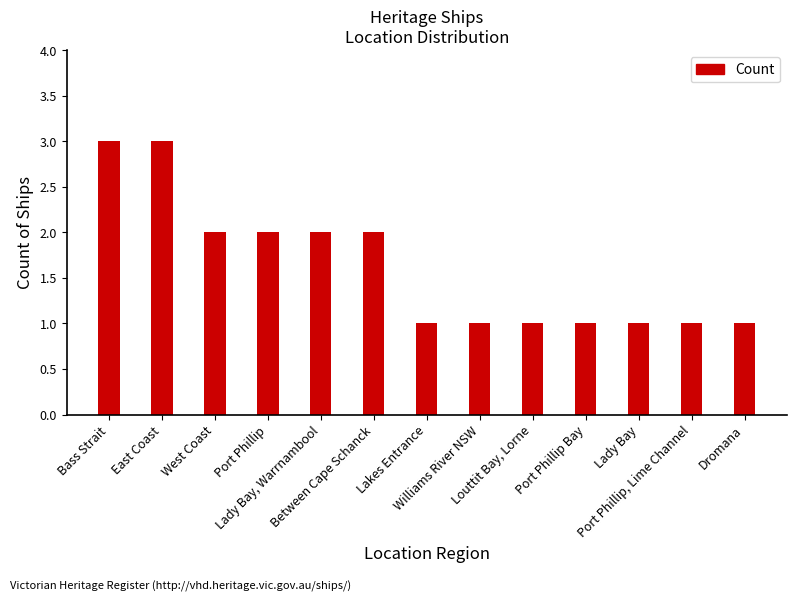

The chart shows a value of 0 at Williams River NSW. True or false?

False